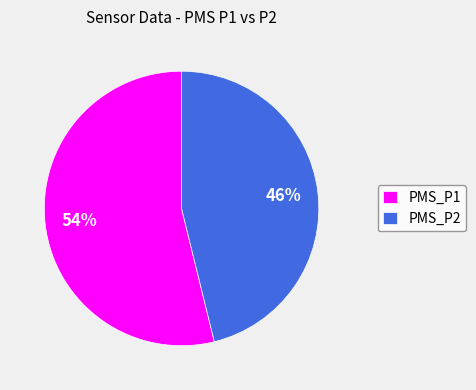

Which has a higher value, PMS_P2 or PMS_P1?

PMS_P1